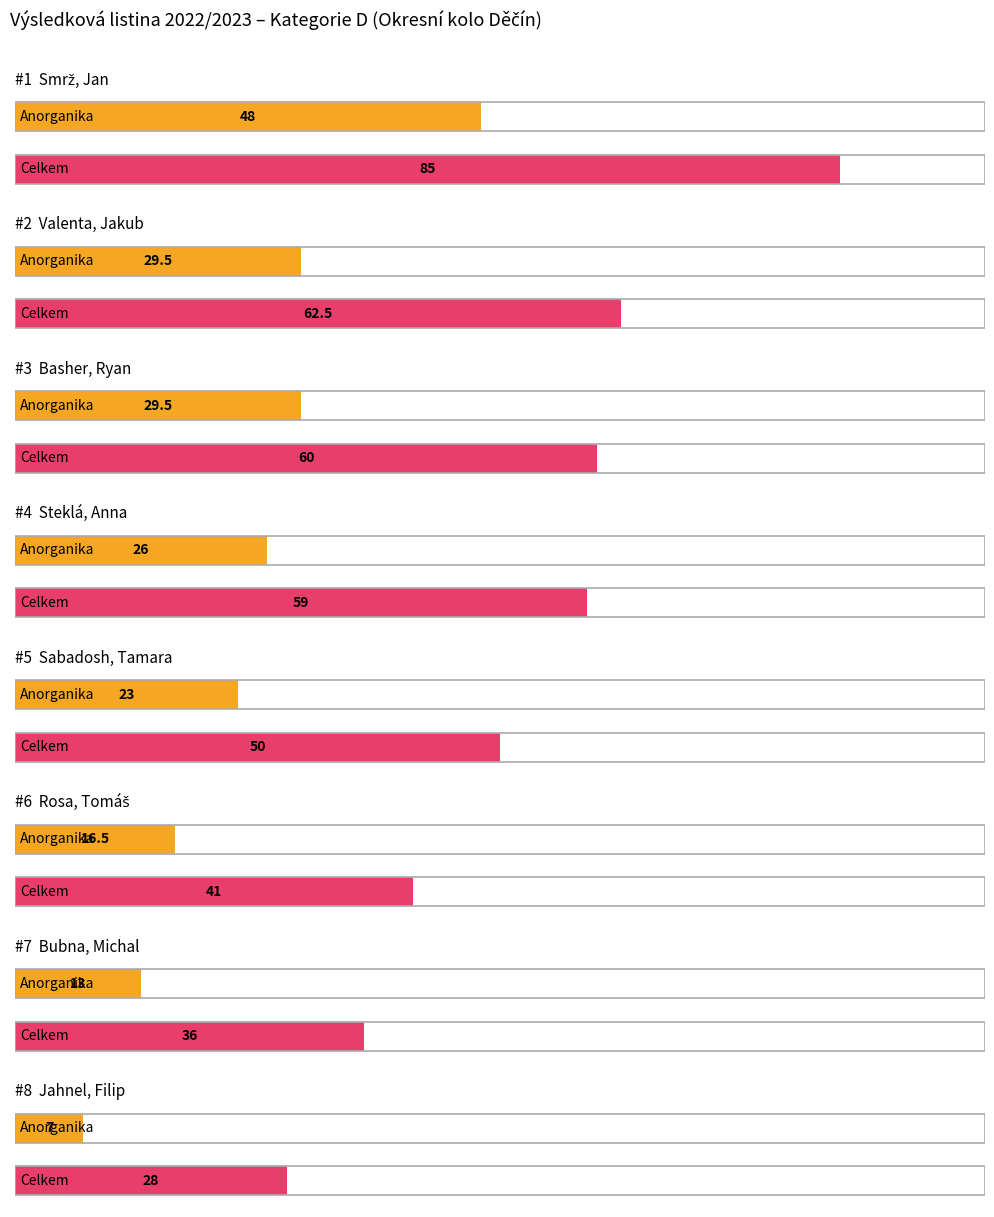

How many categories are shown in the chart?

8